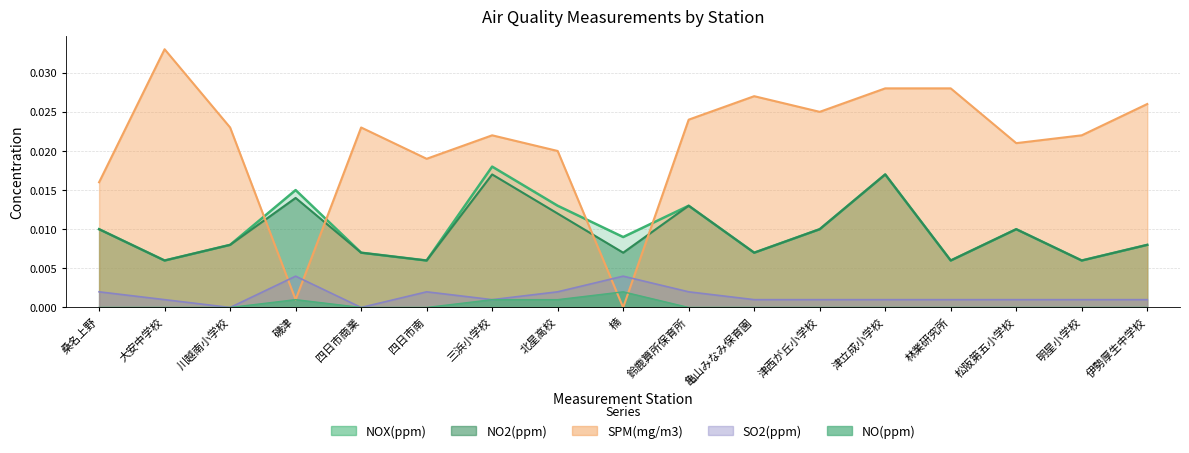

Which has a higher value, 伊勢厚生中学校 or 明星小学校?

伊勢厚生中学校